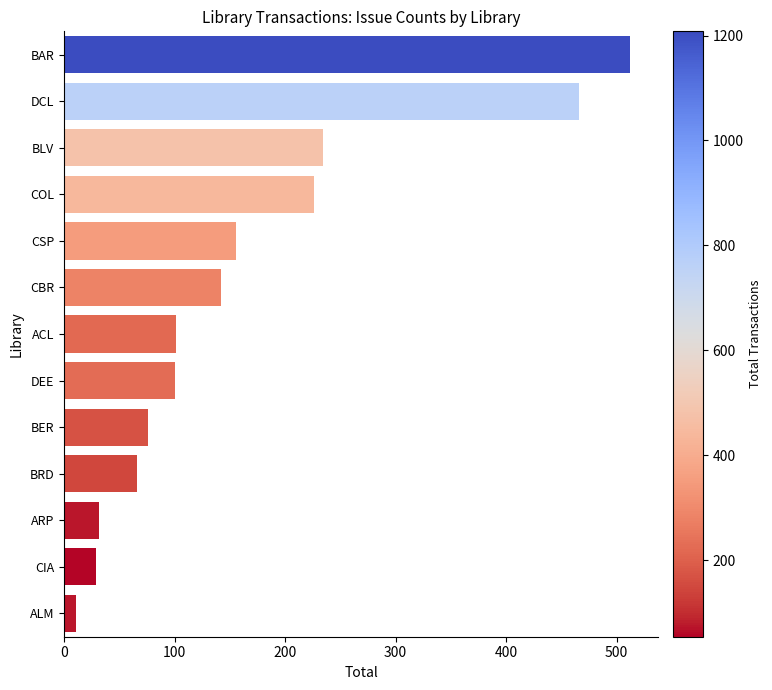

How many data points are less than 101?

6